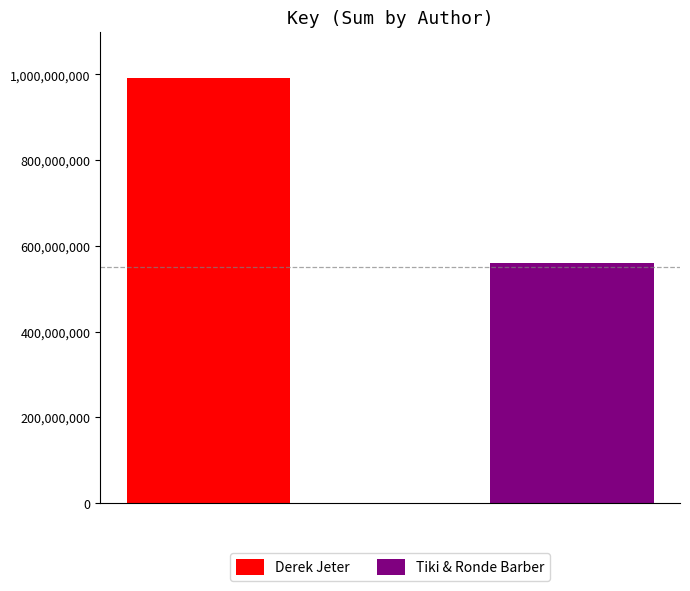

Which series has the widest spread of values?

Derek Jeter